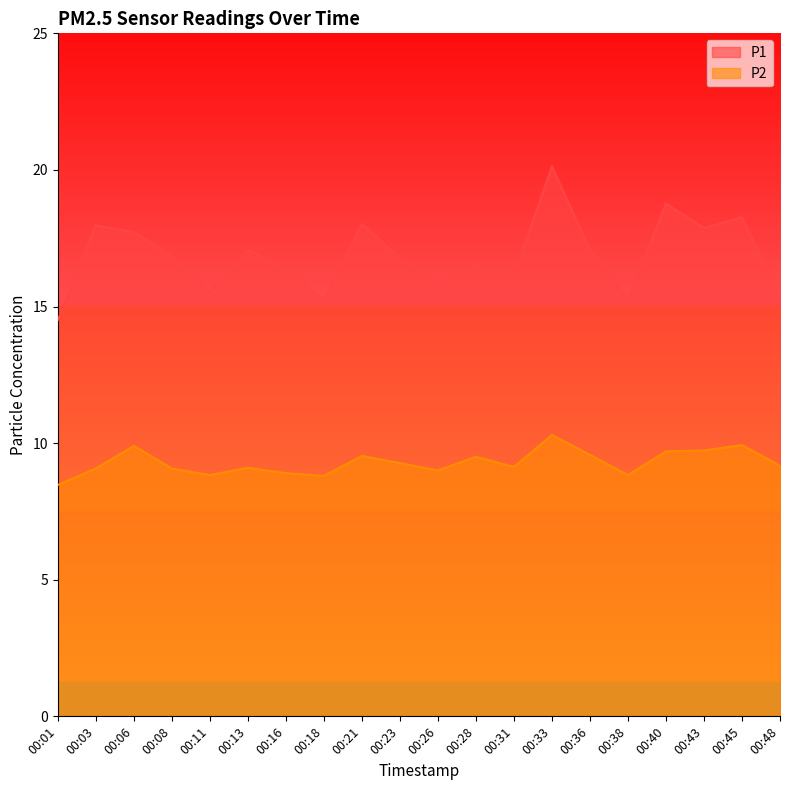

How many interior local valleys does the P1 series have?

6